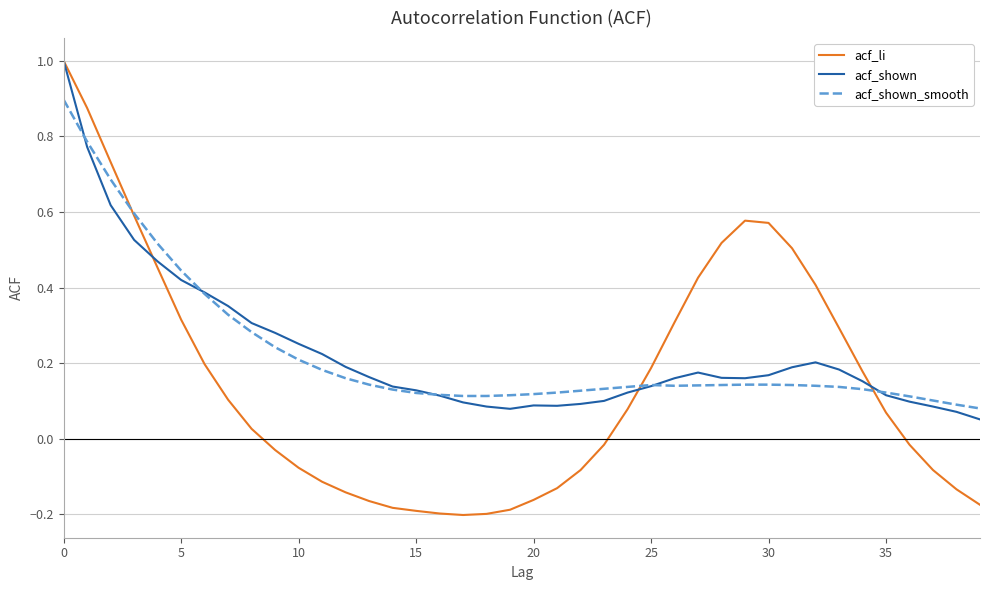

At how many categories does at least one series exceed 0?

40